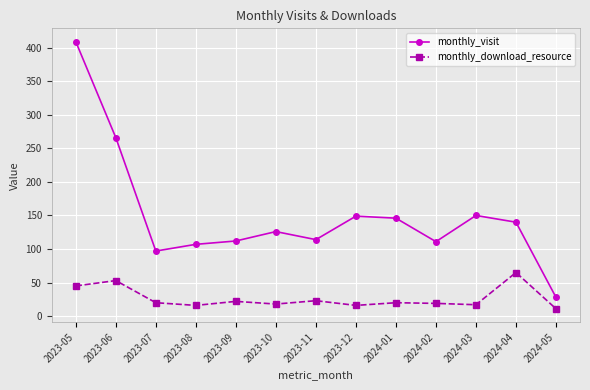

List the series in order of their overall mean, lowest first.

monthly_download_resource, monthly_visit